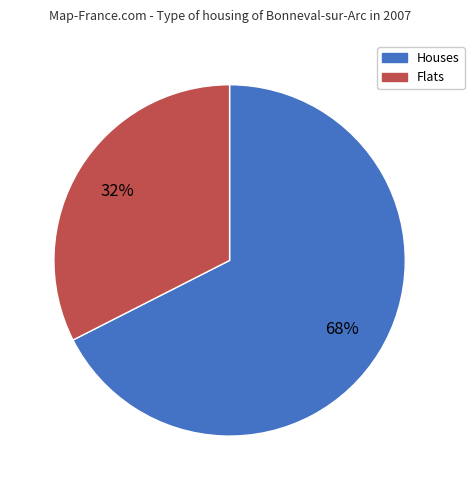

Is there any slice that represents more than half of the pie?

Yes